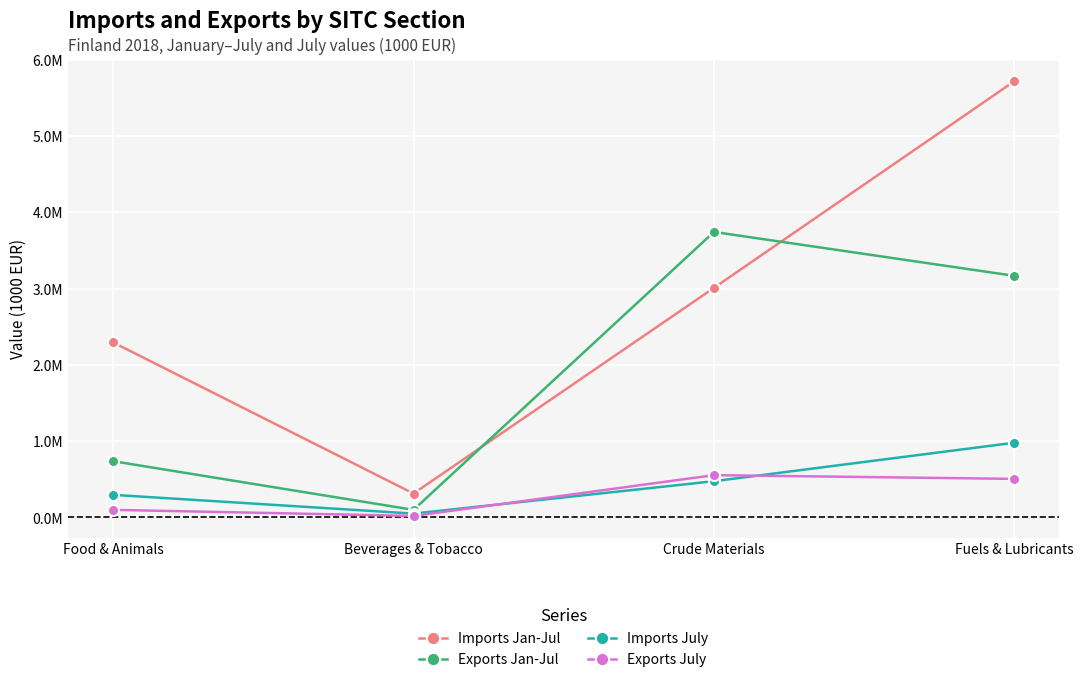

Does the chart display data point markers on the line(s)?

Yes